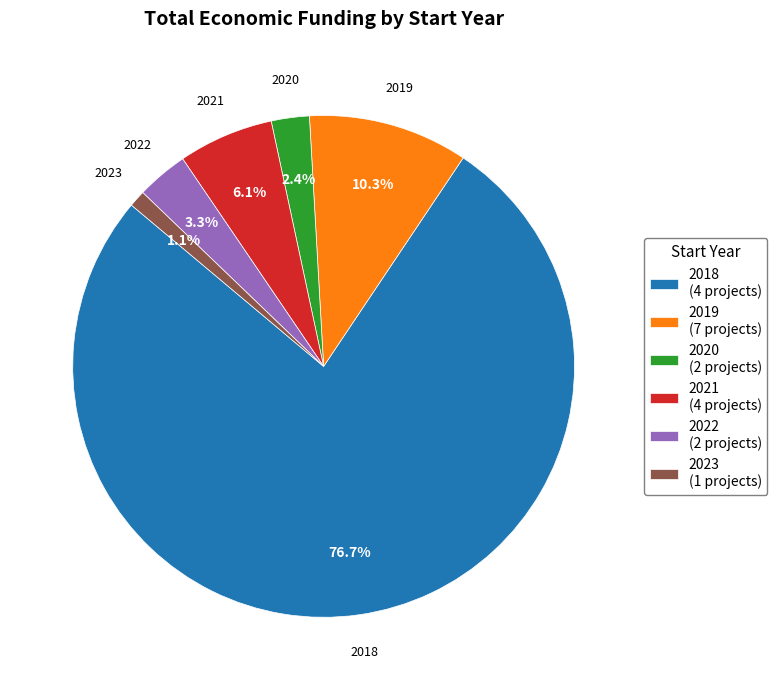

Is it true that 2018 is 67% of the pie?

False